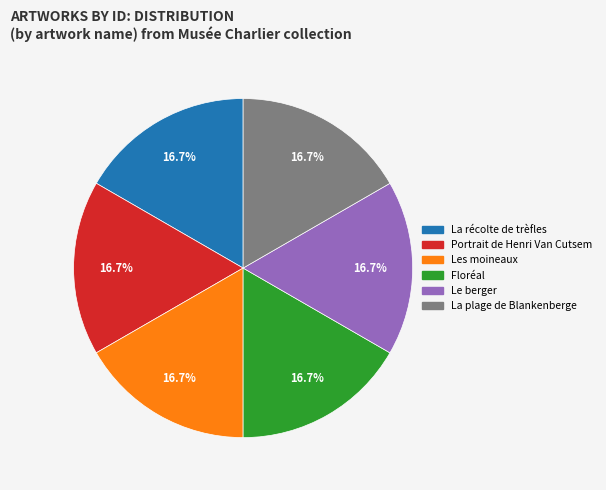

Count the number of slices in the pie.

6